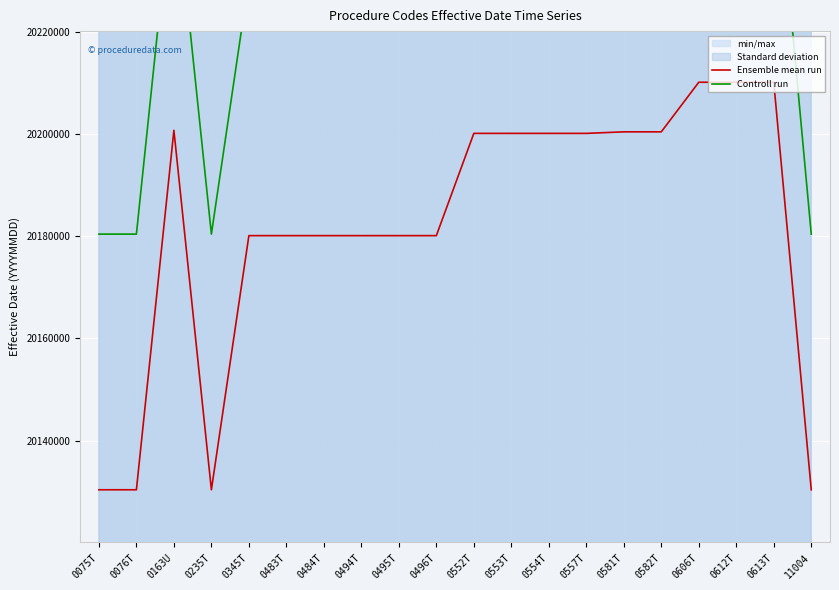

Reading right to left, extract all data points from this chart.

Ensemble mean run: 11004=20130401	0613T=20210101	0612T=20210101	0606T=20210101	0582T=20200401	0581T=20200401	0557T=20200101	0554T=20200101	0553T=20200101	0552T=20200101	0496T=20180101	0495T=20180101	0494T=20180101	0484T=20180101	0483T=20180101	0345T=20180101	0235T=20130401	0163U=20200701	0076T=20130401	0075T=20130401
Controll run: 11004=20180401	0613T=20260101	0612T=20260101	0606T=20260101	0582T=20250401	0581T=20250401	0557T=20250101	0554T=20250101	0553T=20250101	0552T=20250101	0496T=20230101	0495T=20230101	0494T=20230101	0484T=20230101	0483T=20230101	0345T=20230101	0235T=20180401	0163U=20250701	0076T=20180401	0075T=20180401